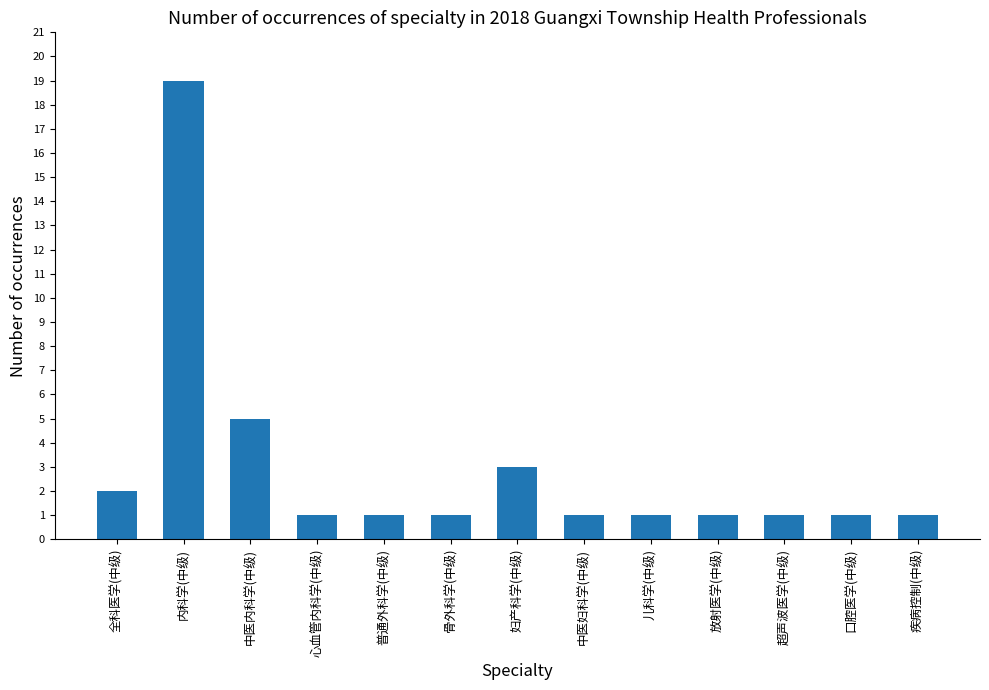

What is the average value?

3